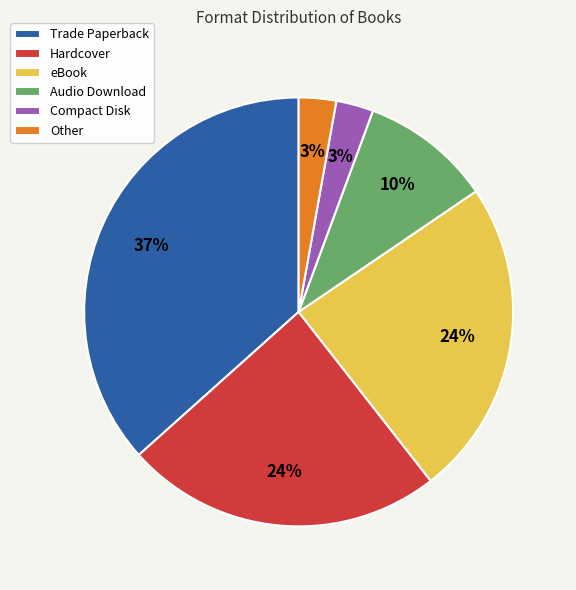

To the nearest percent, what is the average slice percentage?

17%